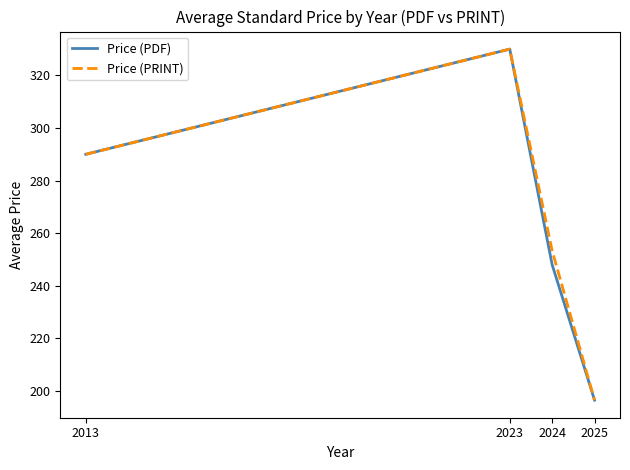

What is the spread (max minus min) of values at 2024?

5.3